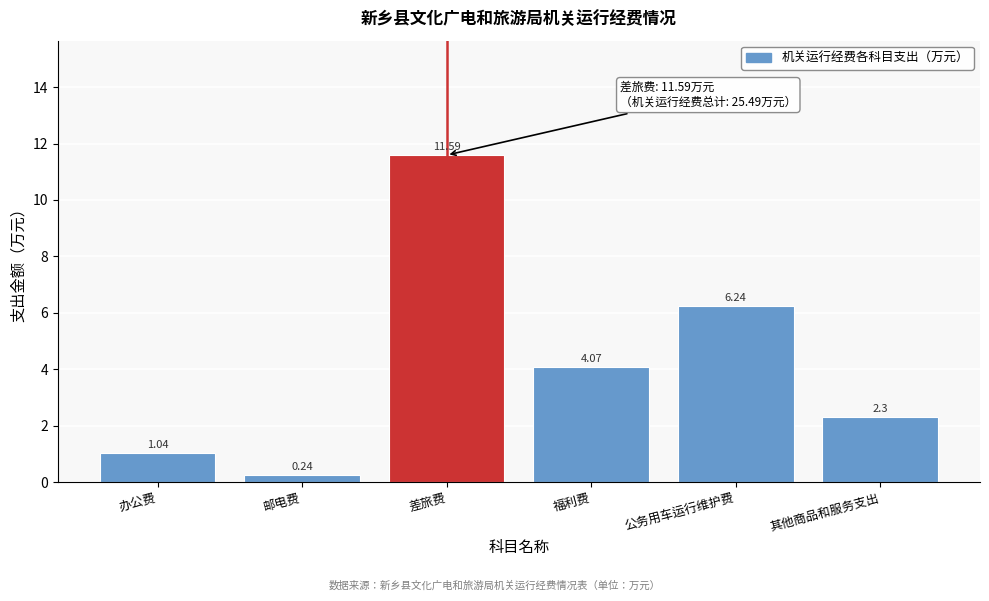

What is the sum of the values at 福利费 and 差旅费?

15.7